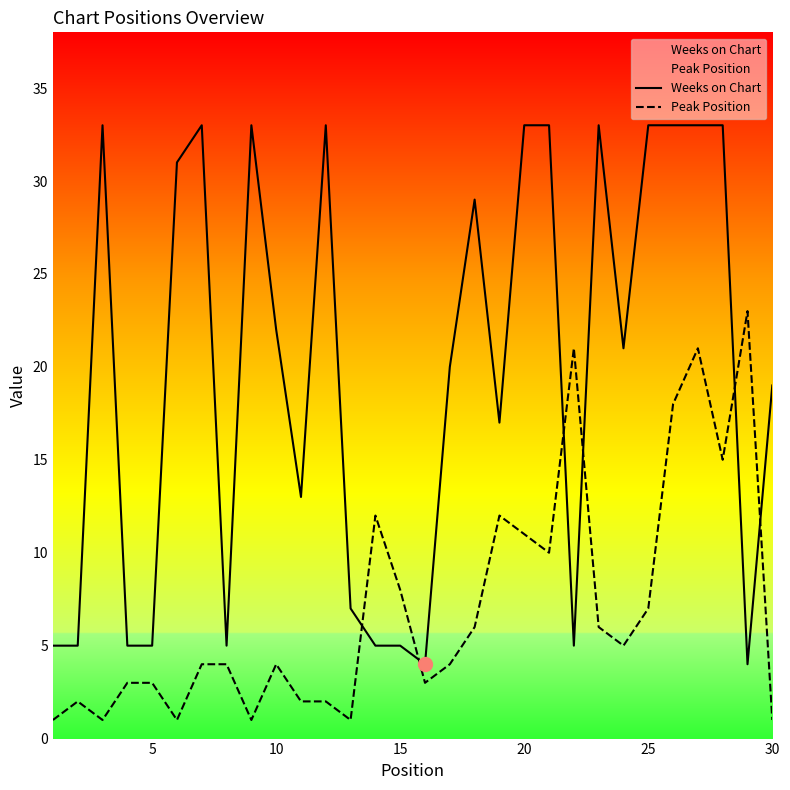

Which series has the largest range (max minus min)?

Weeks on Chart